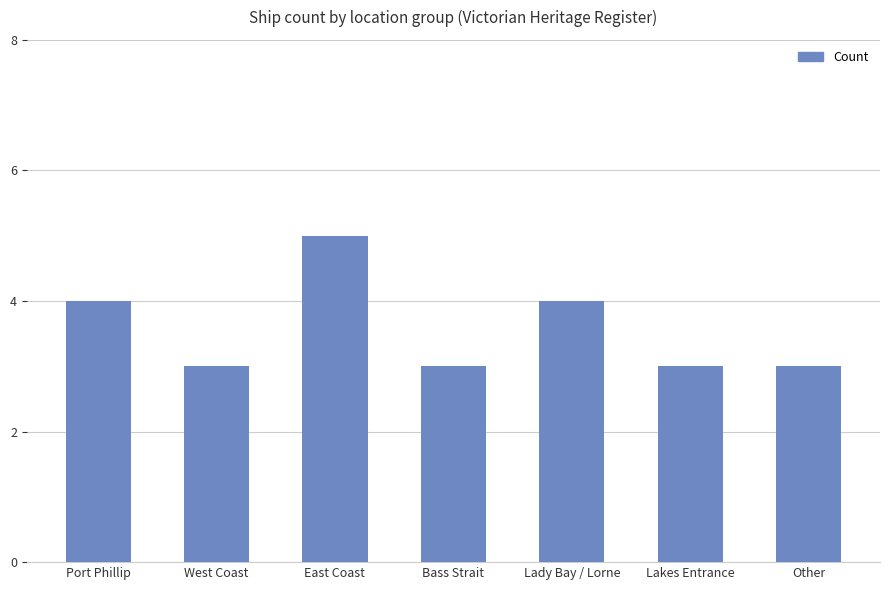

Count the values in the range 3 to 4.

6